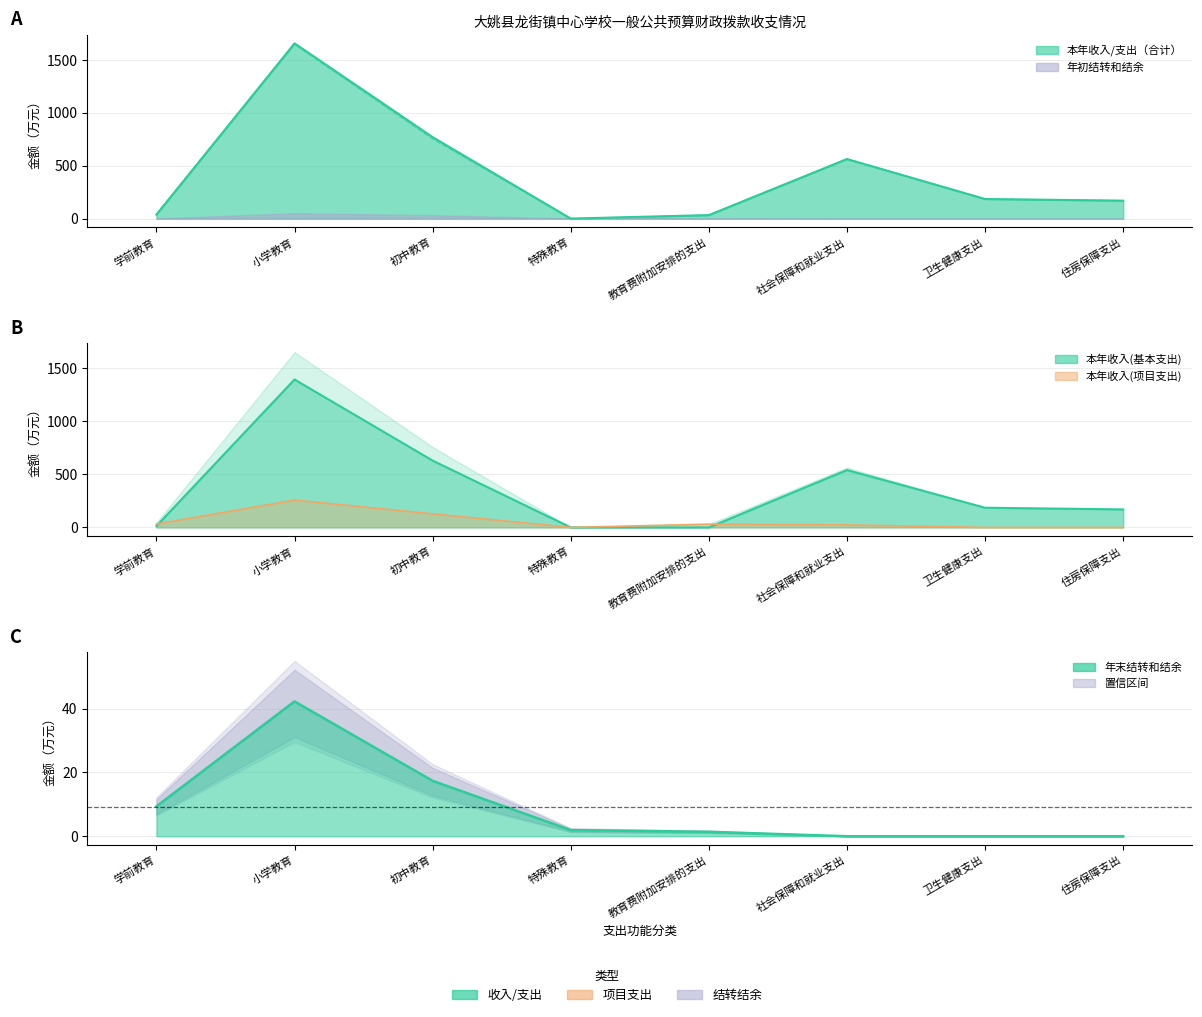

At which label is 本年收入(合计) closest to 825?

初中教育